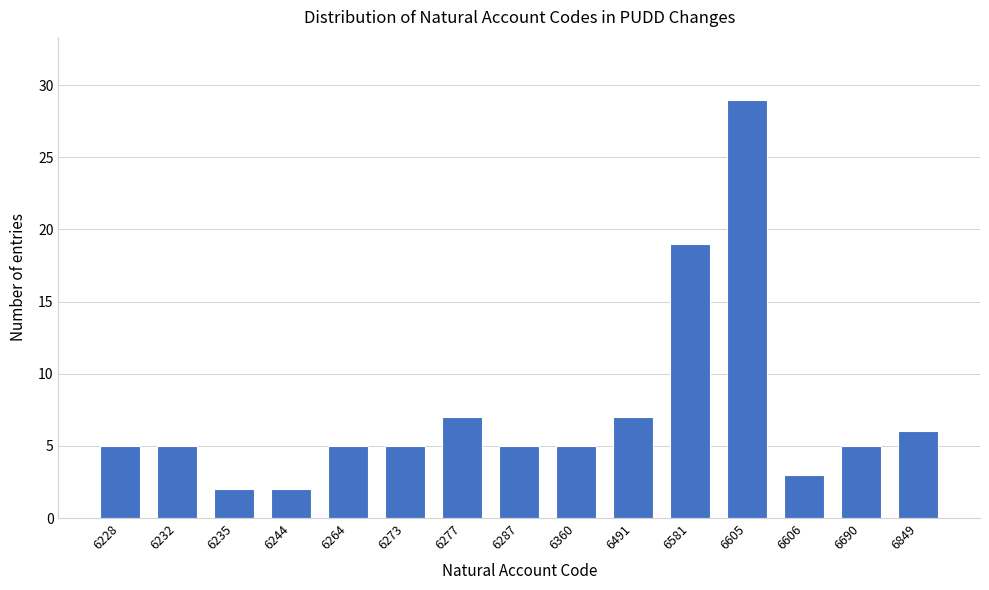

Reading right to left, transcribe all the data shown in this chart.

6	5	3	29	19	7	5	5	7	5	5	2	2	5	5